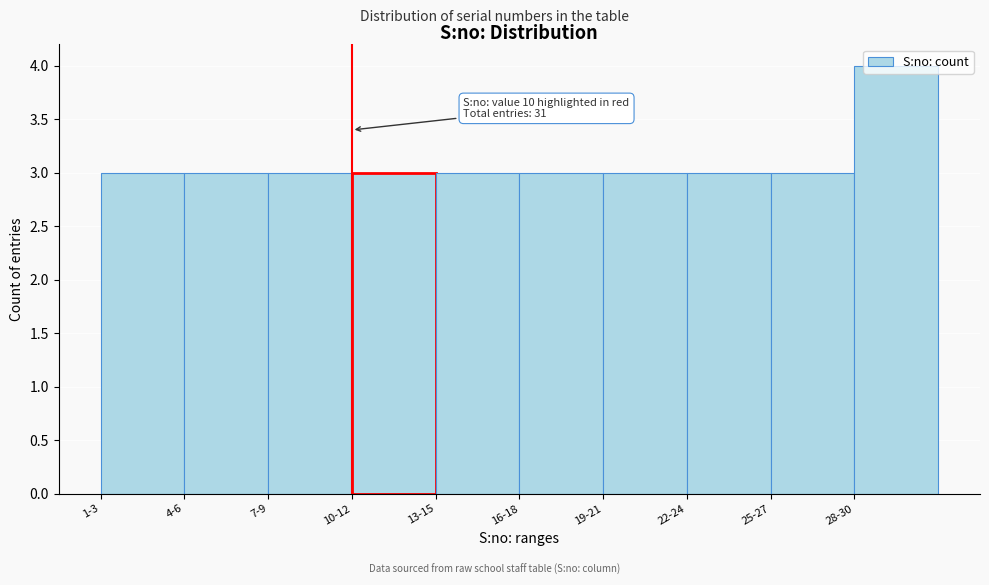

What position from the left is 28-30?

10